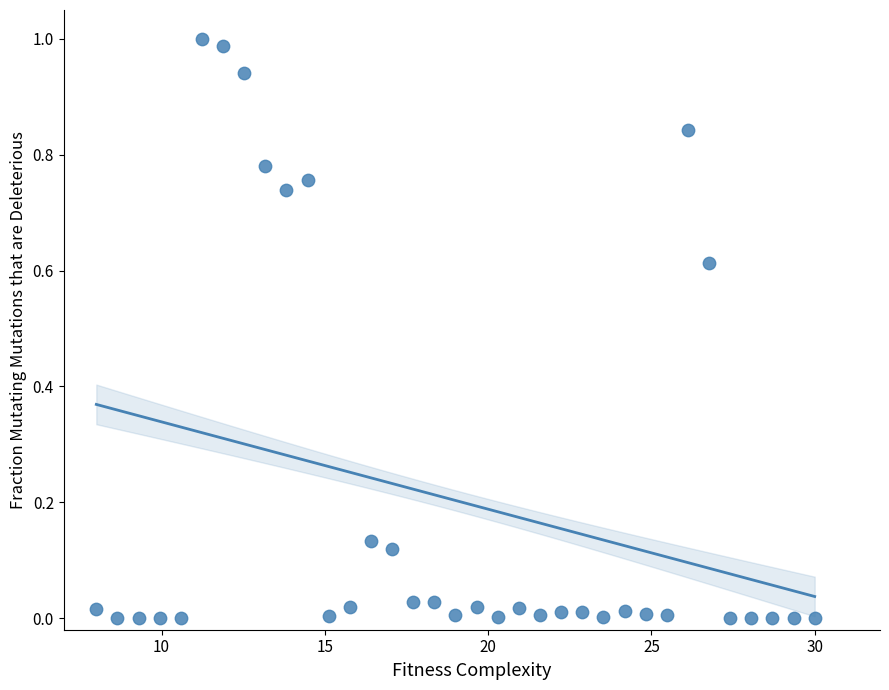

What is the range of X values (max minus min)?

22.0